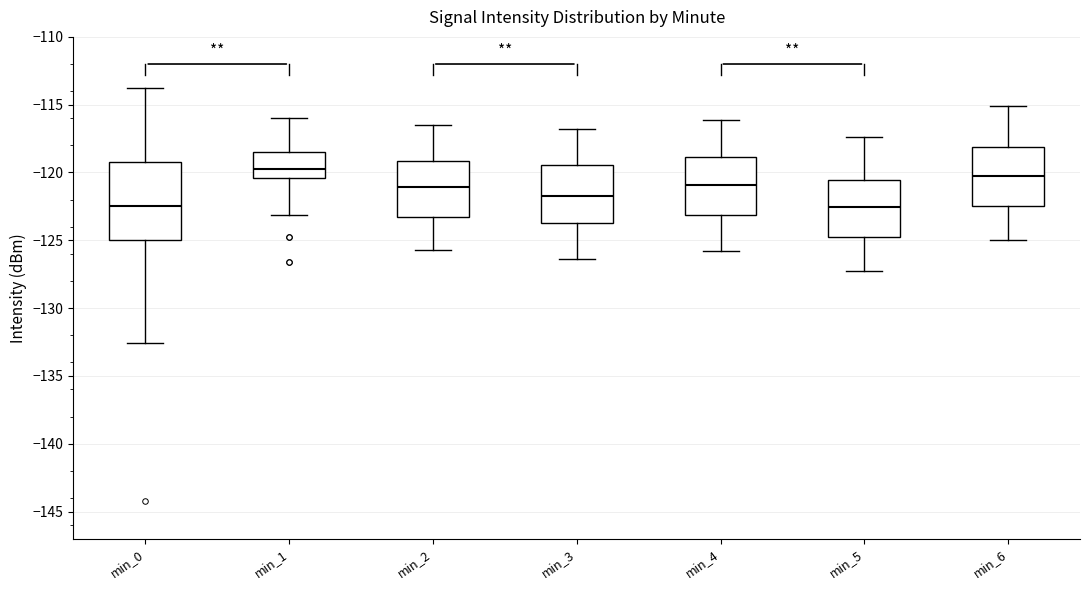

Reading left to right, read every box against the y-axis: the position of its median line, the range the box covers, and the ends of its whiskers. The values are not printed on the chart, so give them approximately, as read against the axis.

min_0: median -122.5, box -125.0 to -119.0, whiskers -132.5 to -114.0
min_1: median -120.0, box -120.5 to -118.5, whiskers -123.0 to -116.0
min_2: median -121.0, box -123.0 to -119.0, whiskers -125.5 to -116.5
min_3: median -121.5, box -123.5 to -119.5, whiskers -126.5 to -117.0
min_4: median -121.0, box -123.0 to -119.0, whiskers -126.0 to -116.0
min_5: median -122.5, box -125.0 to -120.5, whiskers -127.5 to -117.5
min_6: median -120.0, box -122.5 to -118.0, whiskers -125.0 to -115.0